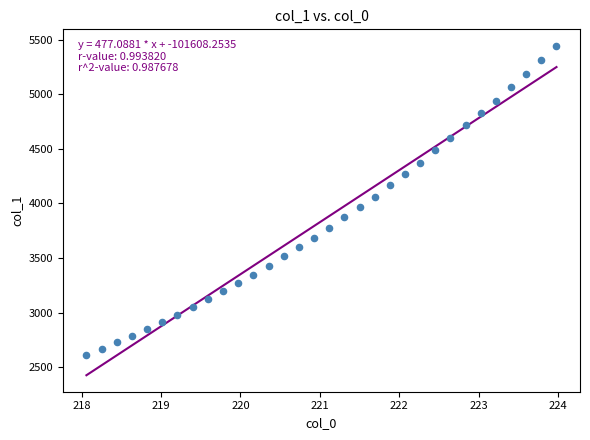

What is the range of X values (max minus min)?

5.9